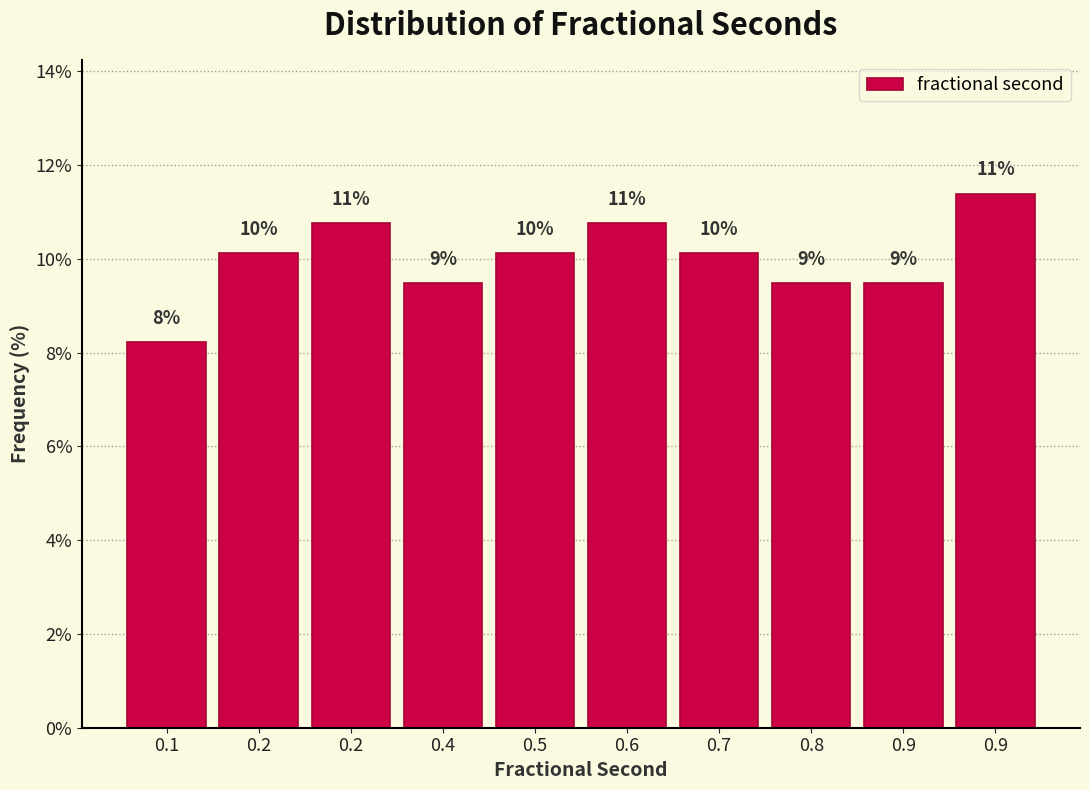

Does the chart contain any negative values?

No